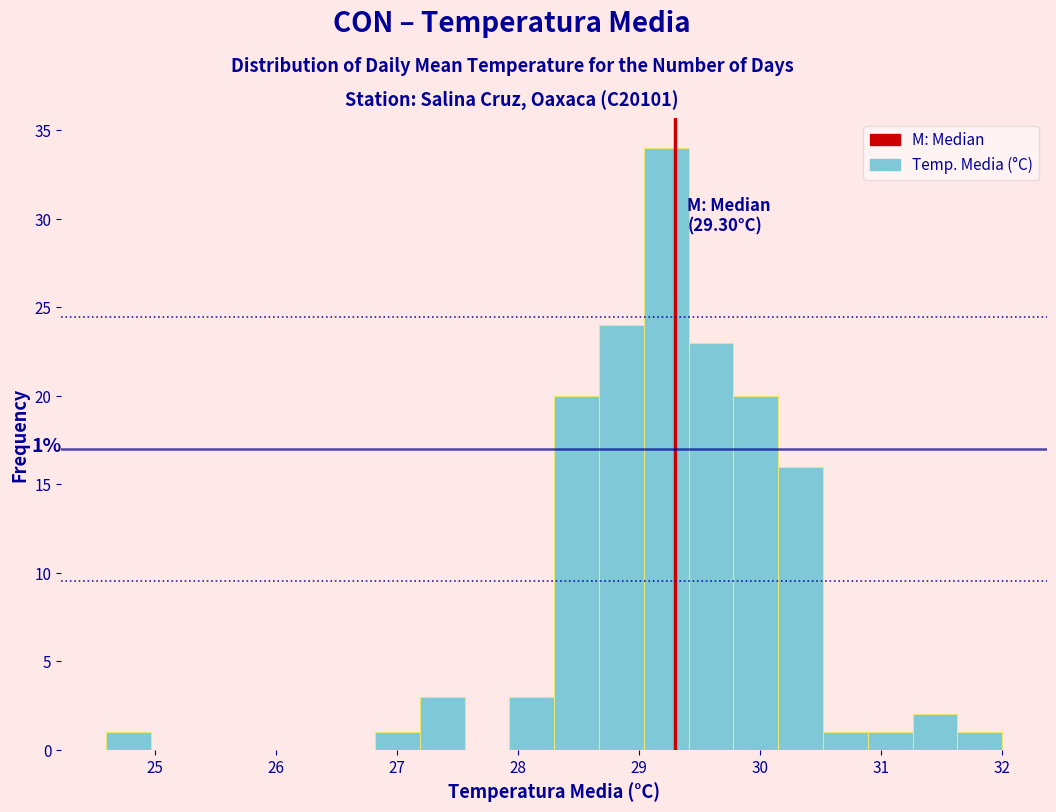

Around what value on the x-axis is the tallest bar? Give the approximate position of its centre, as read against the axis.

29.2